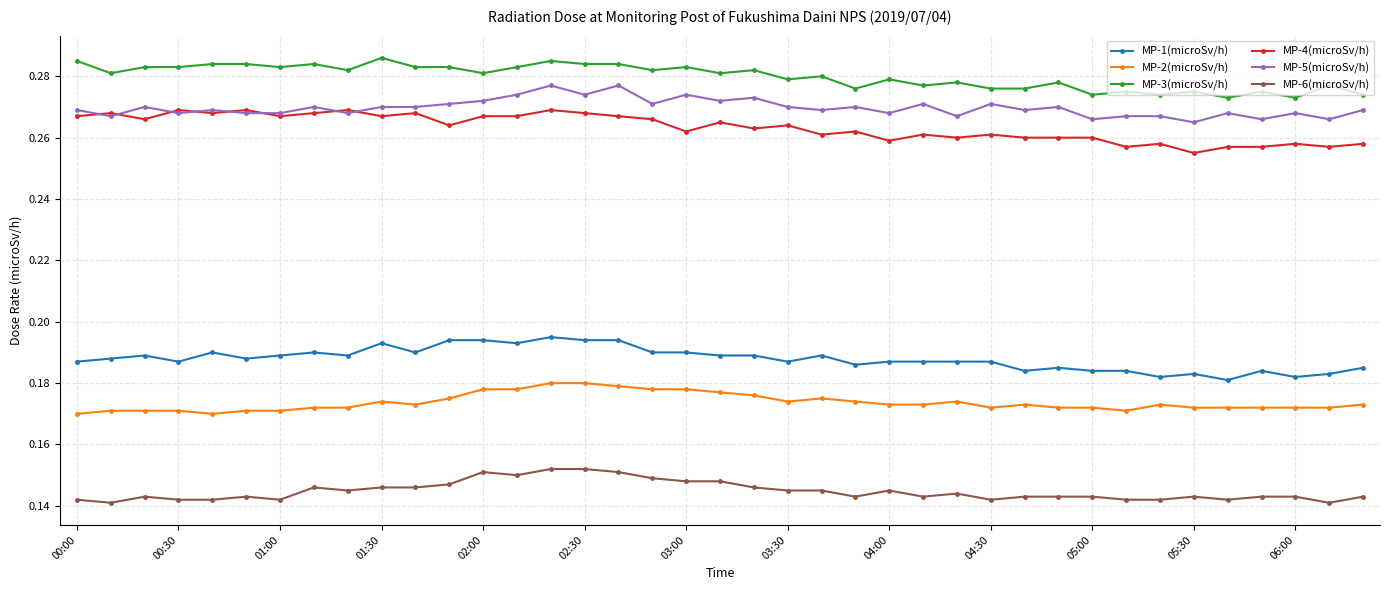

Which series has the largest total across all categories?

MP-3(microSv/h)